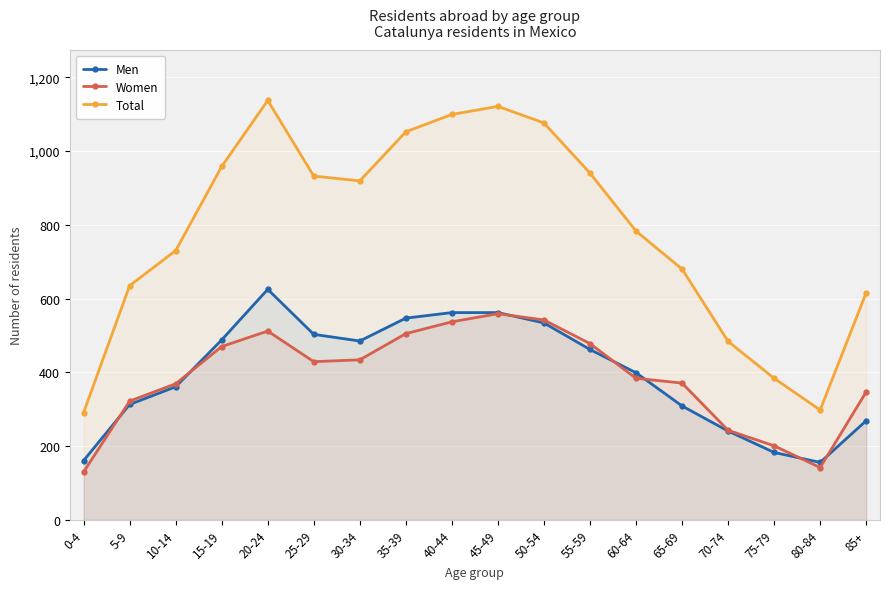

What is the value of the Women point at the 17th from the left?

142